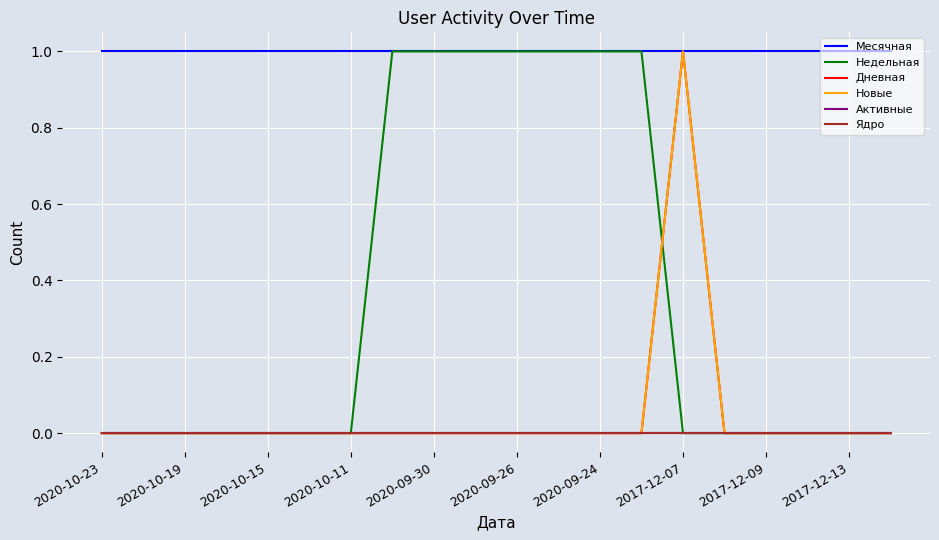

What is the label of the 15th point from the right?

2020-09-26